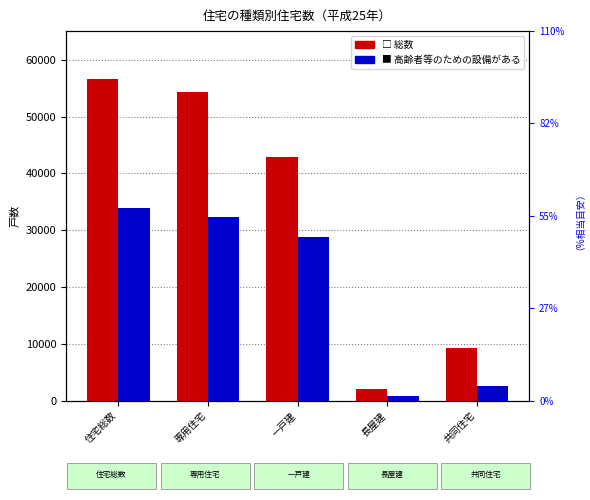

Rank the categories by 高齢者等のための設備がある value from lowest to highest.

長屋建, 共同住宅, 一戸建, 専用住宅, 住宅総数